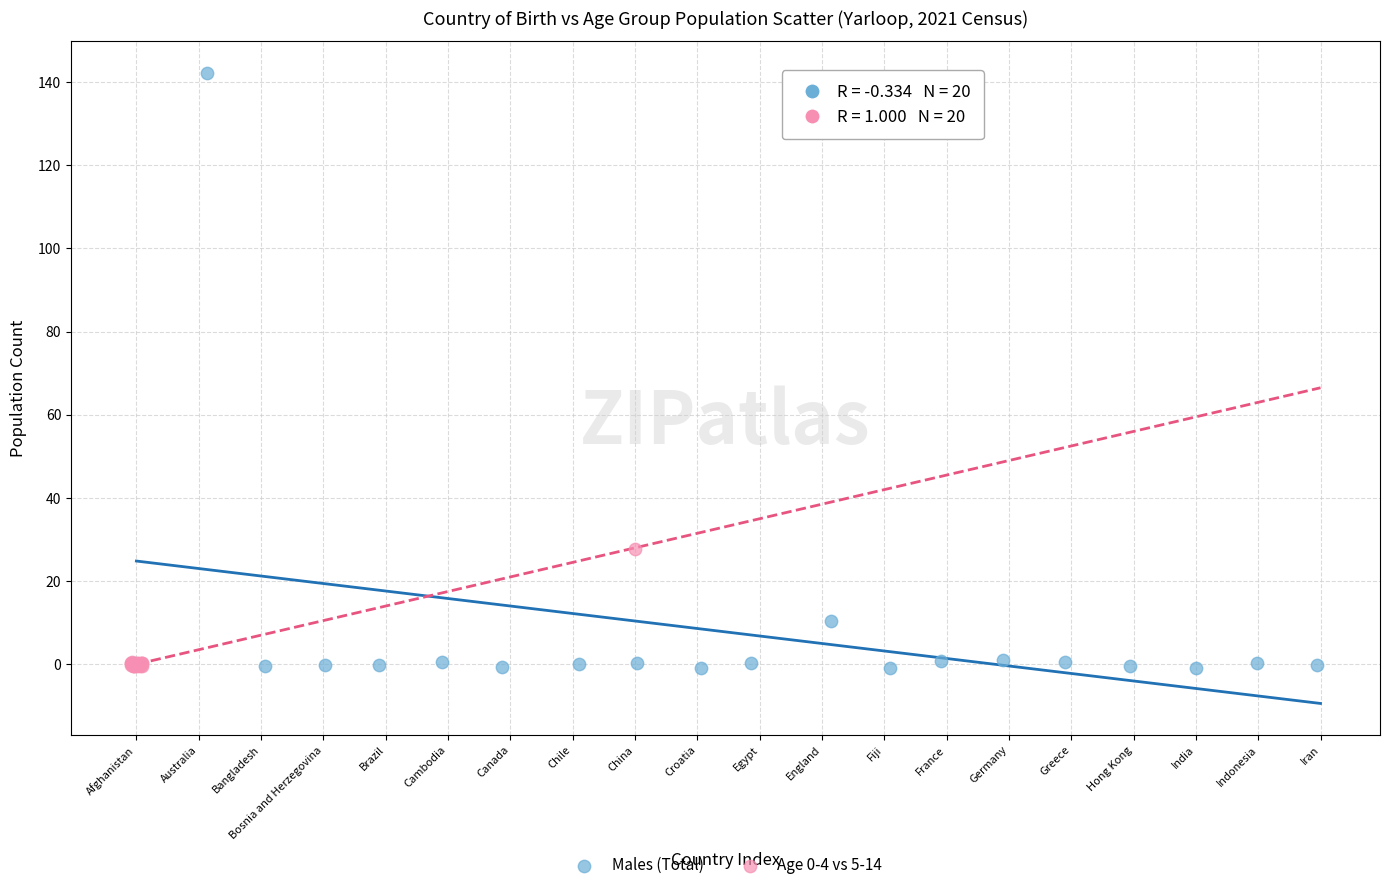

Which series contains the highest Y value?

Males (Total)